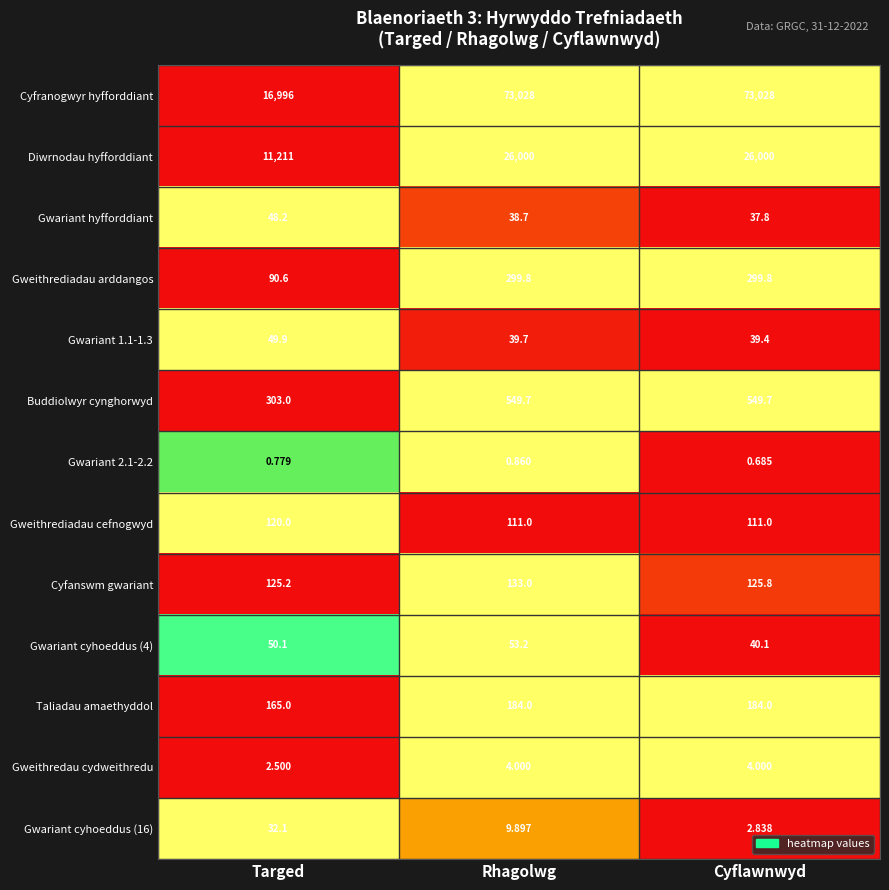

Rank the series by their maximum value, from highest to lowest.

Cyfranogwyr hyfforddiant, Diwrnodau hyfforddiant, Buddiolwyr cynghorwyd, Gweithrediadau arddangos, Taliadau amaethyddol, Cyfanswm gwariant, Gweithrediadau cefnogwyd, Gwariant cyhoeddus (4), Gwariant 1.1-1.3, Gwariant hyfforddiant, Gwariant cyhoeddus (16), Gweithredau cydweithredu, Gwariant 2.1-2.2